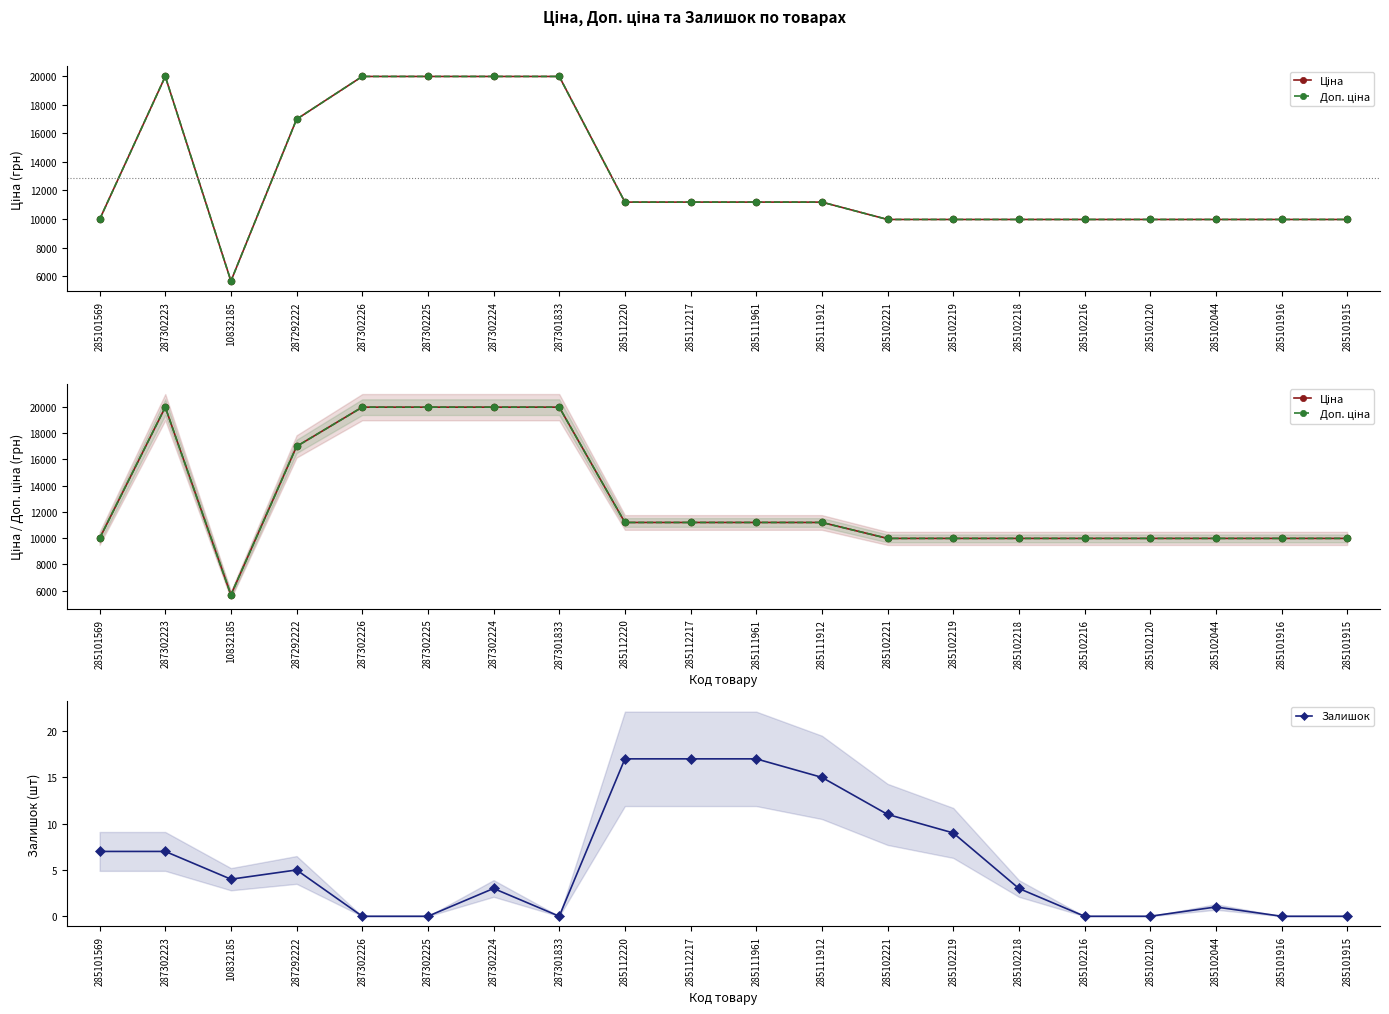

Rank the series at 285102218 from highest to lowest value.

Ціна, Доп. ціна, Залишок